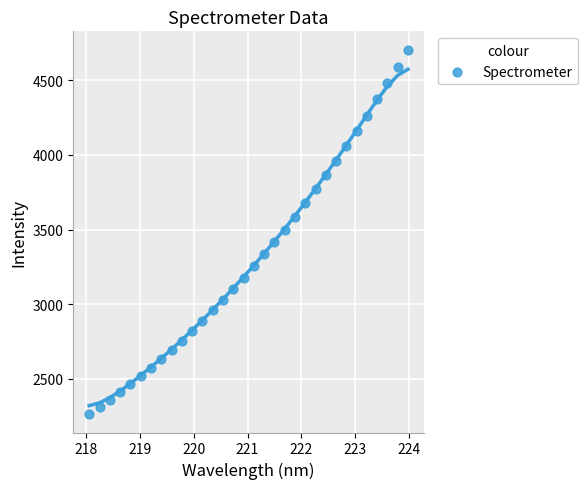

What is the range of Y values (max minus min)?

2442.8